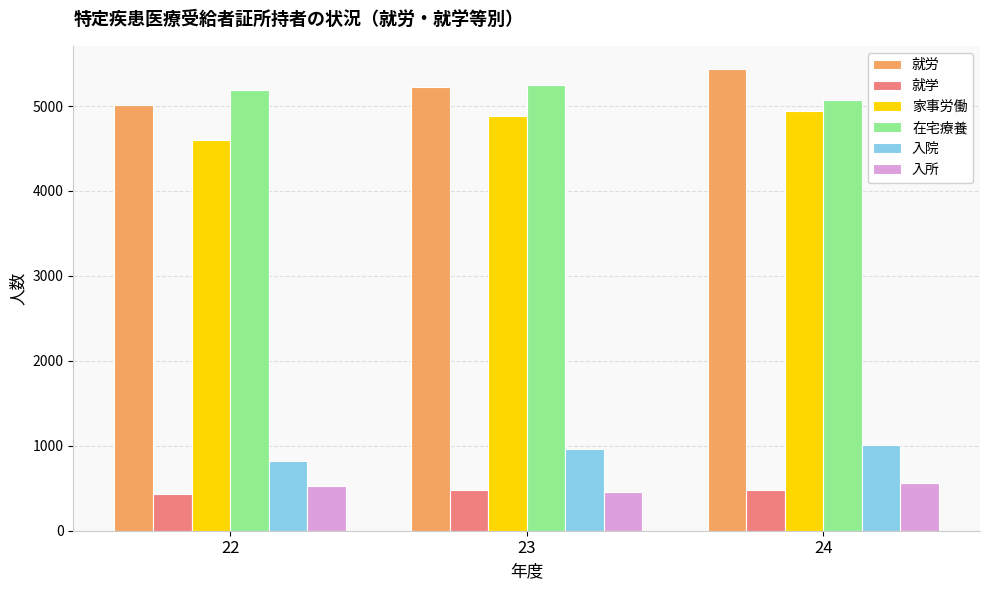

How many bars are there in total?

18